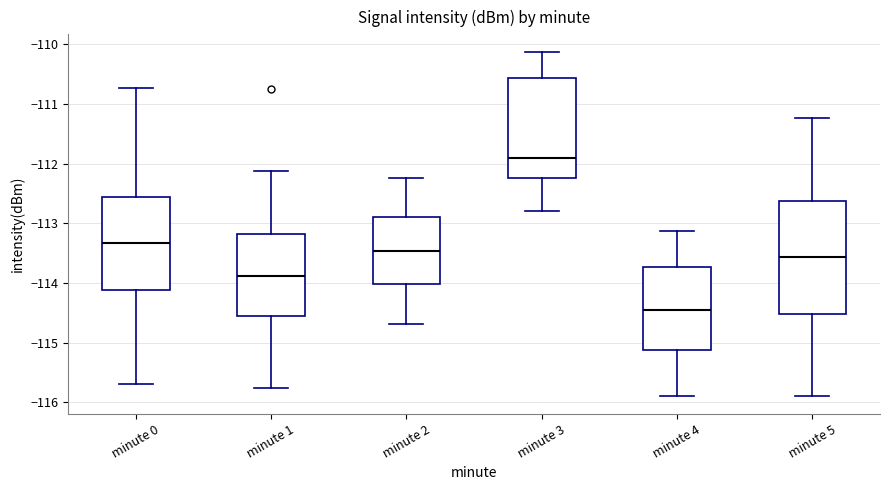

Which box is the tallest, from its lower edge to its upper edge?

minute 5